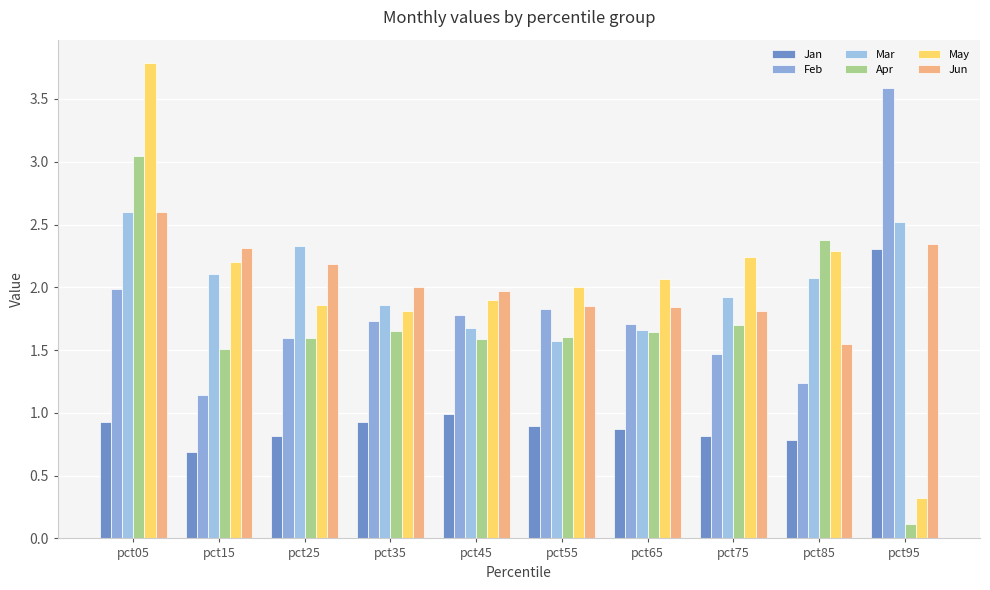

Reading left to right, transcribe all the data shown in this chart.

Jan: pct05=0.9	pct15=0.7	pct25=0.8	pct35=0.9	pct45=1.0	pct55=0.9	pct65=0.9	pct75=0.8	pct85=0.8	pct95=2.3
Feb: pct05=2.0	pct15=1.1	pct25=1.6	pct35=1.7	pct45=1.8	pct55=1.8	pct65=1.7	pct75=1.5	pct85=1.2	pct95=3.6
Mar: pct05=2.6	pct15=2.1	pct25=2.3	pct35=1.9	pct45=1.7	pct55=1.6	pct65=1.7	pct75=1.9	pct85=2.1	pct95=2.5
Apr: pct05=3.0	pct15=1.5	pct25=1.6	pct35=1.7	pct45=1.6	pct55=1.6	pct65=1.6	pct75=1.7	pct85=2.4	pct95=0.1
May: pct05=3.8	pct15=2.2	pct25=1.9	pct35=1.8	pct45=1.9	pct55=2.0	pct65=2.1	pct75=2.2	pct85=2.3	pct95=0.3
Jun: pct05=2.6	pct15=2.3	pct25=2.2	pct35=2.0	pct45=2.0	pct55=1.9	pct65=1.8	pct75=1.8	pct85=1.5	pct95=2.3